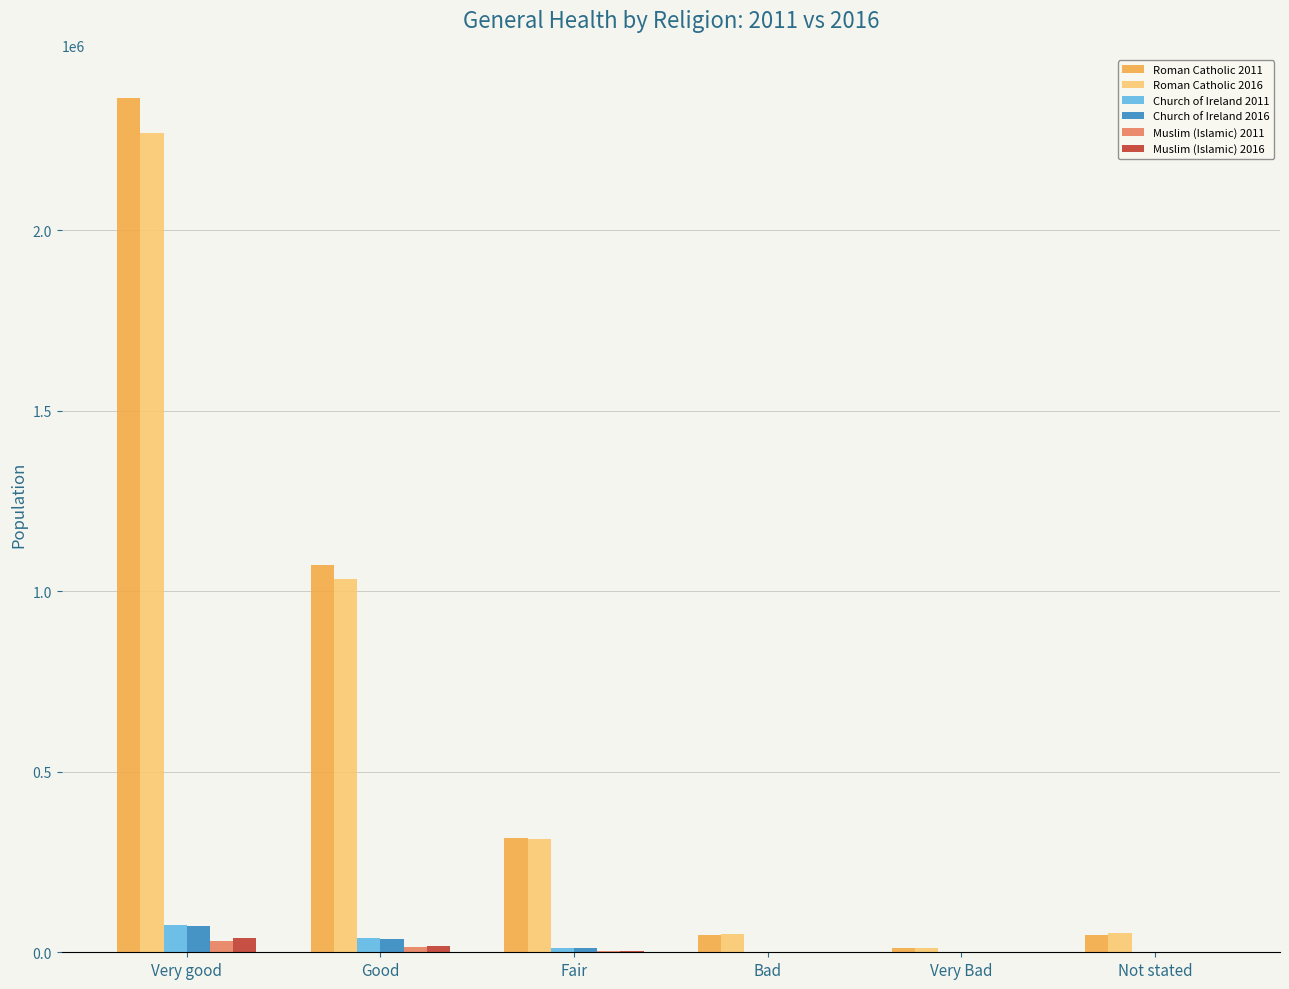

The value of Roman Catholic 2011 at Fair is 316431. True or false?

True